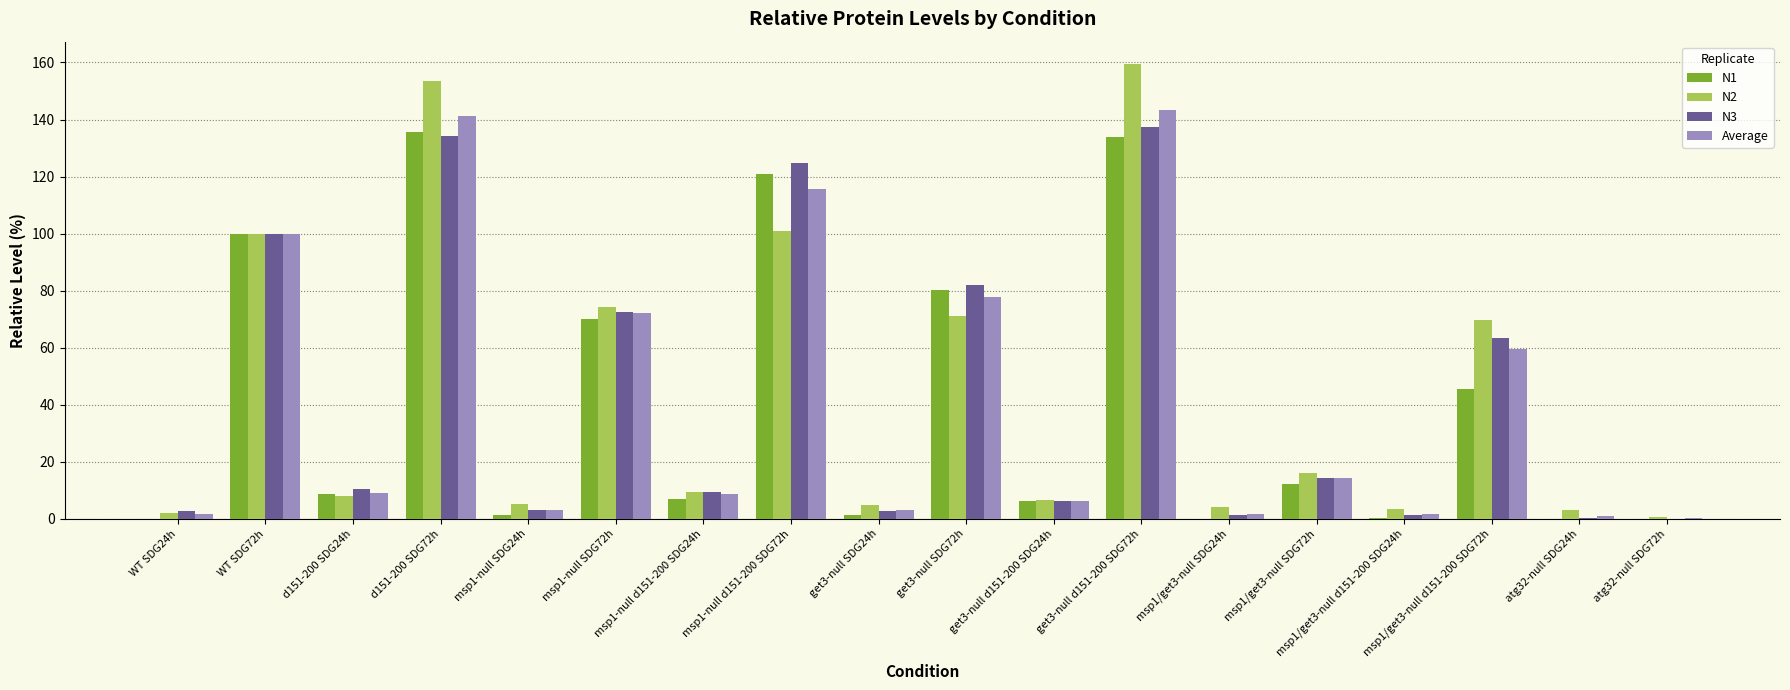

How many data points does each series have?

18